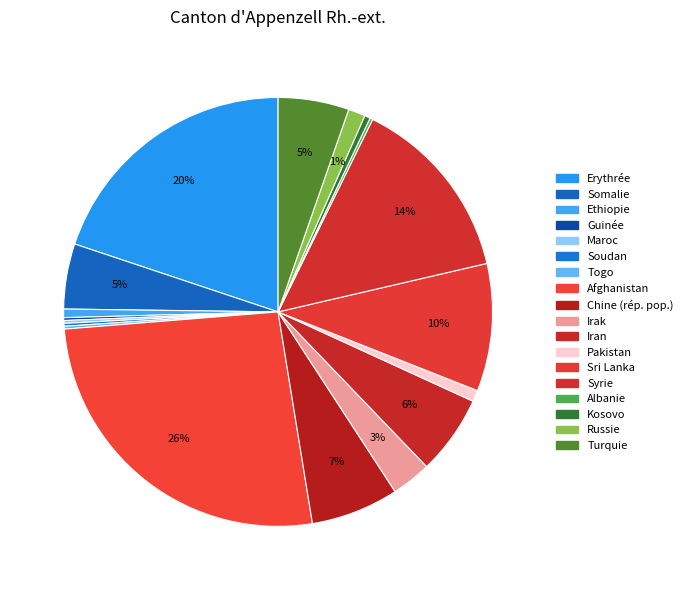

Rank the categories by value from highest to lowest.

Afghanistan, Erythrée, Syrie, Sri Lanka, Chine (rép. pop.), Iran, Turquie, Somalie, Irak, Russie, Pakistan, Ethiopie, Kosovo, Guinée, Maroc, Soudan, Togo, Albanie